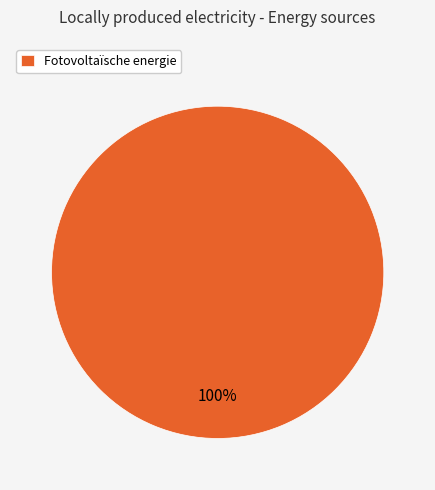

Is there any slice that represents more than half of the pie?

Yes